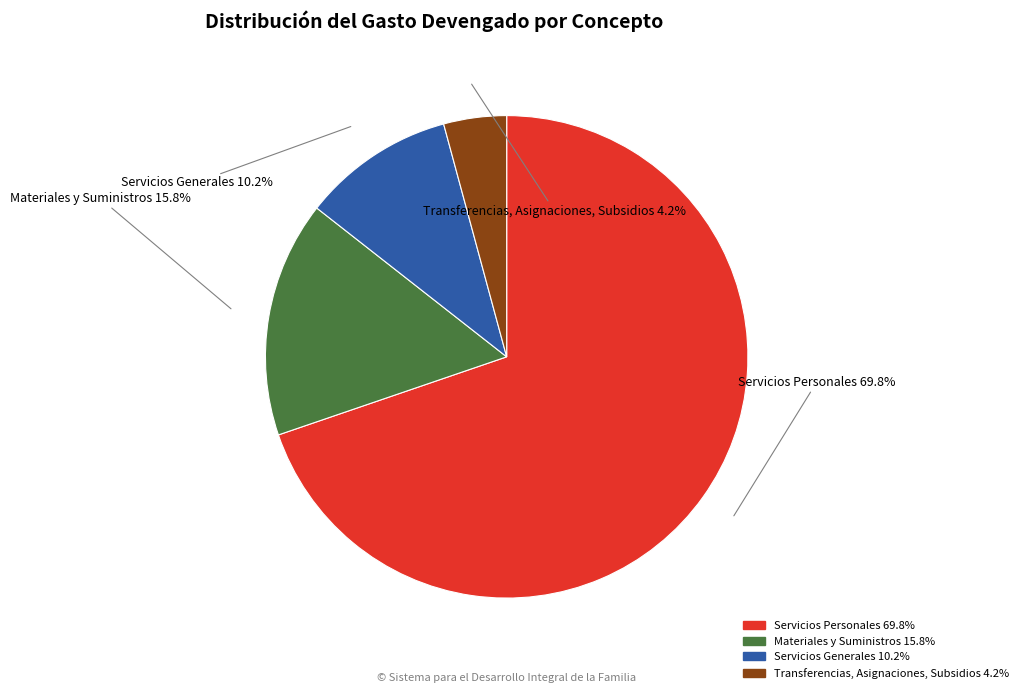

Which category has the biggest portion of the pie?

Servicios Personales